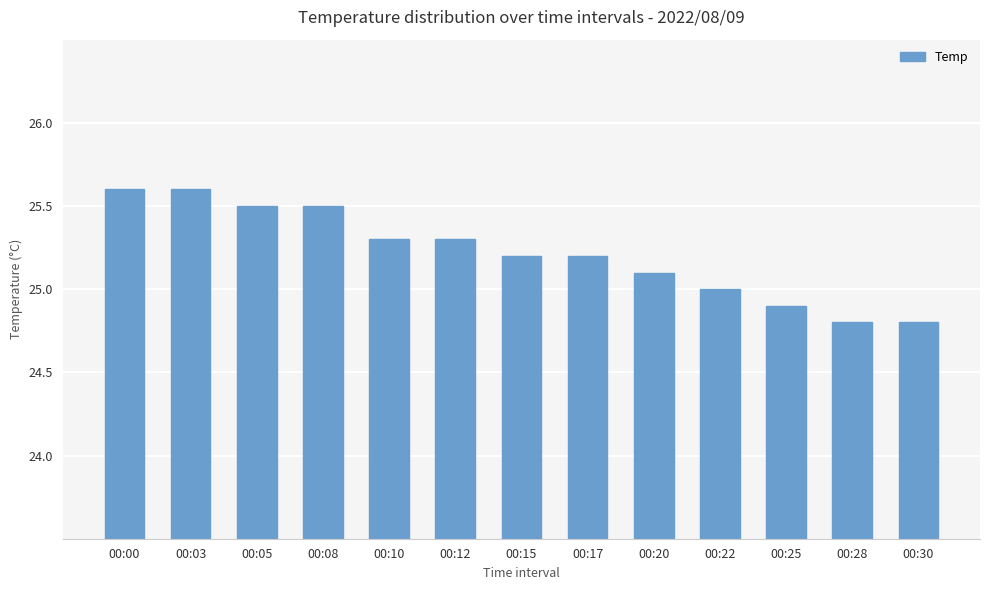

Where does the data first go above 25?

00:00